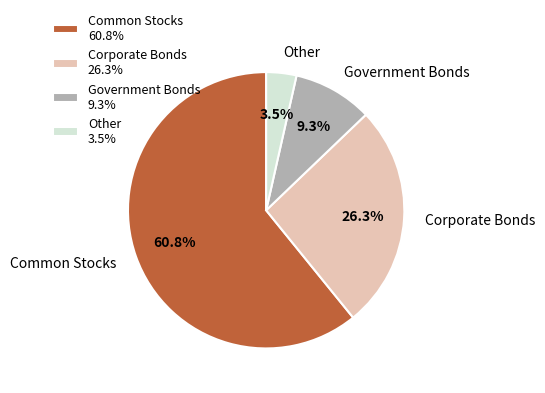

How many segments does this pie chart have?

4